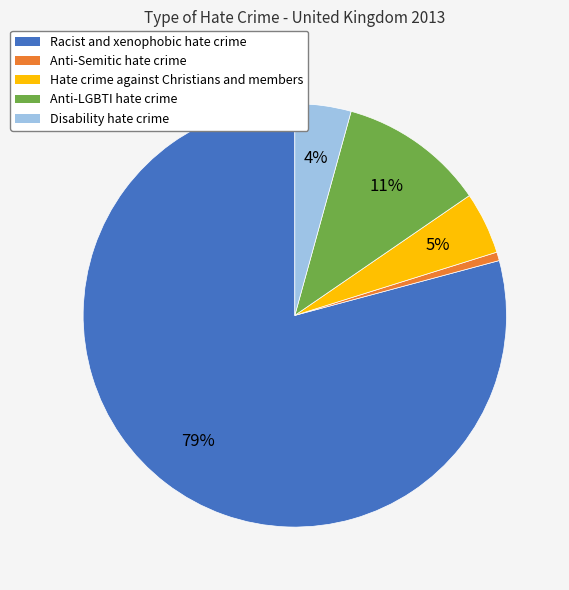

How many slices are in this pie chart?

5